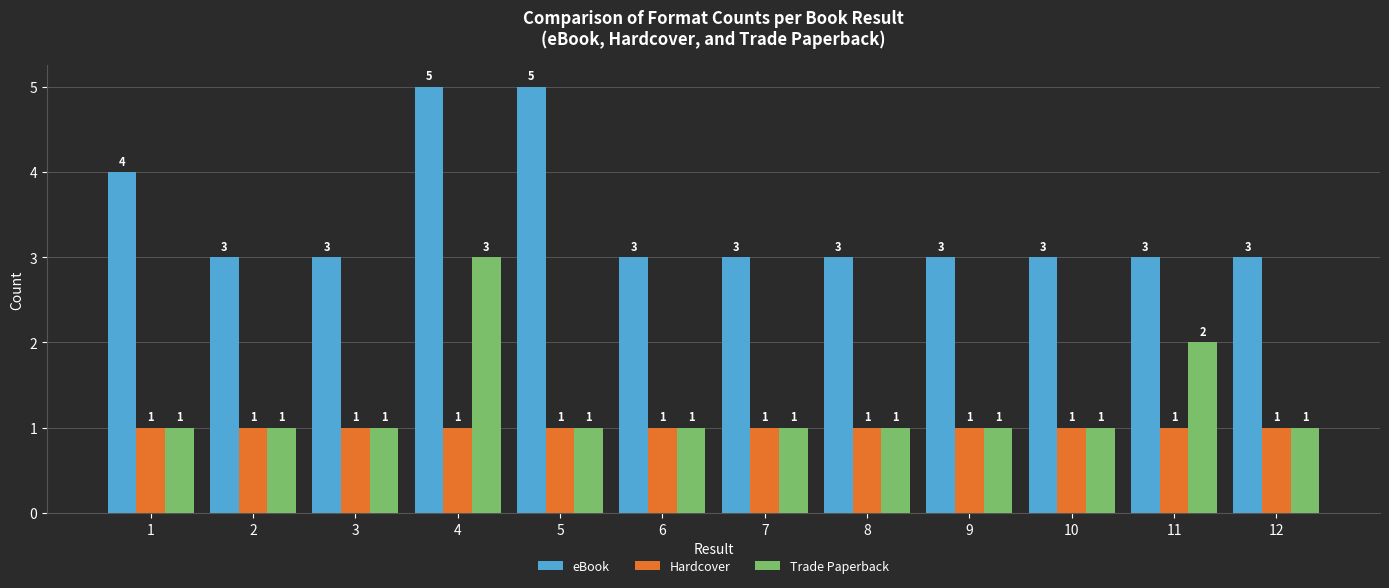

Reading right to left, list all the values displayed in this chart.

eBook: 3	3	3	3	3	3	3	5	5	3	3	4
Hardcover: 1	1	1	1	1	1	1	1	1	1	1	1
Trade Paperback: 1	2	1	1	1	1	1	1	3	1	1	1